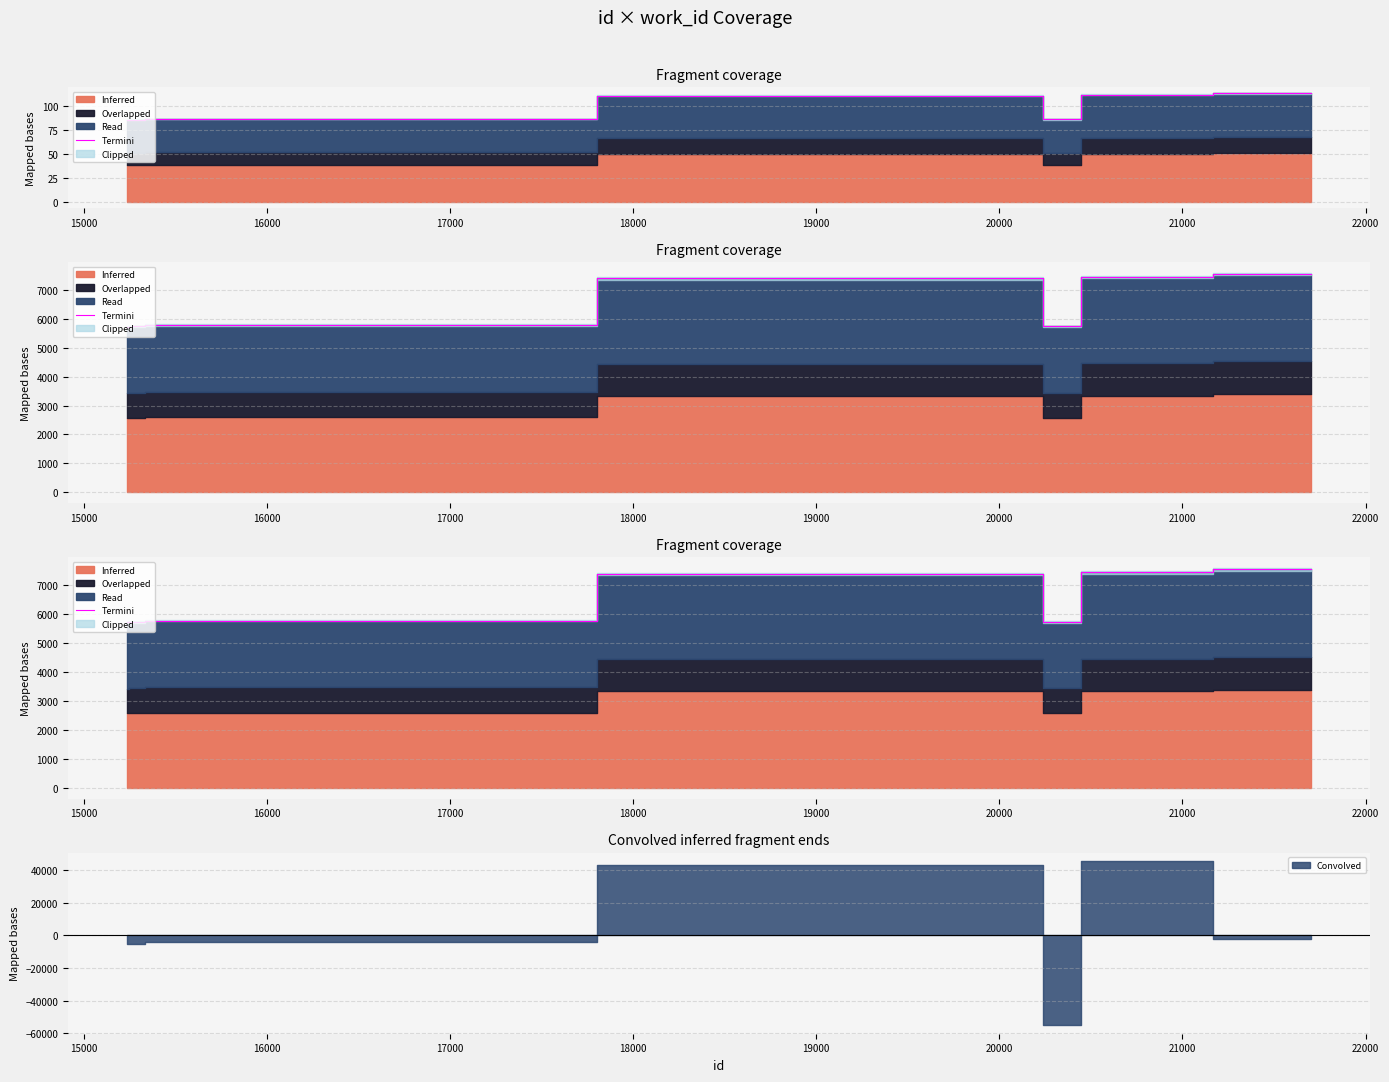

How many points are lower than both their immediate neighbors (excluding endpoints)?

1